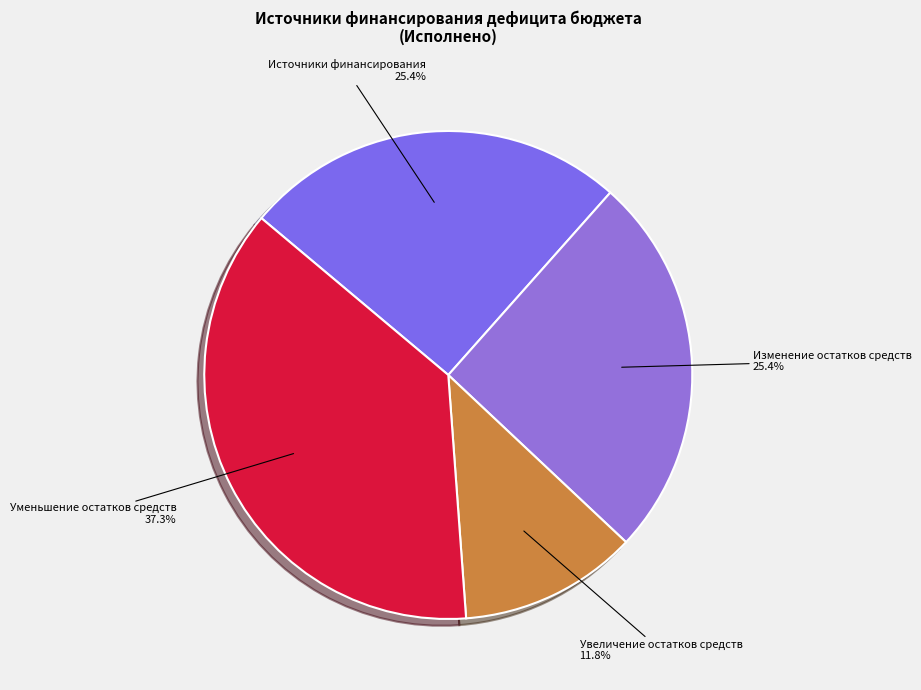

Which category has the smallest portion of the pie?

Увеличение остатков средств